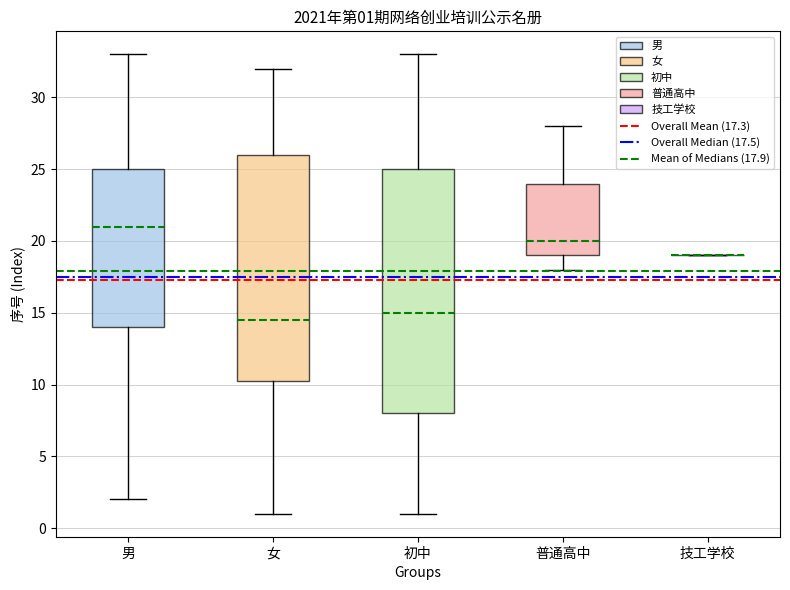

Comparing the boxes themselves (not the whiskers), which one is the tallest?

初中